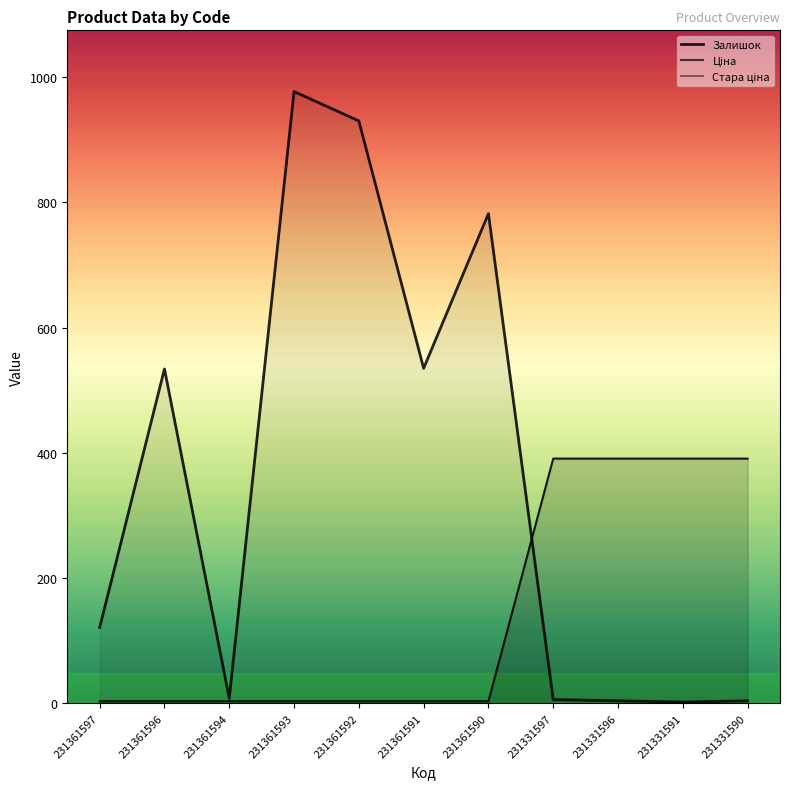

Reading left to right, transcribe all the data shown in this chart.

Залишок: 121.0	534.0	8.0	977.0	930.0	535.0	782.0	6.0	4.0	2.0	4.0
Ціна: 3.3	3.3	3.3	3.3	3.3	3.3	3.3	390.8	390.8	390.8	390.8
Стара ціна: 3.3	3.3	3.3	3.3	3.3	3.3	3.3	390.8	390.8	390.8	390.8